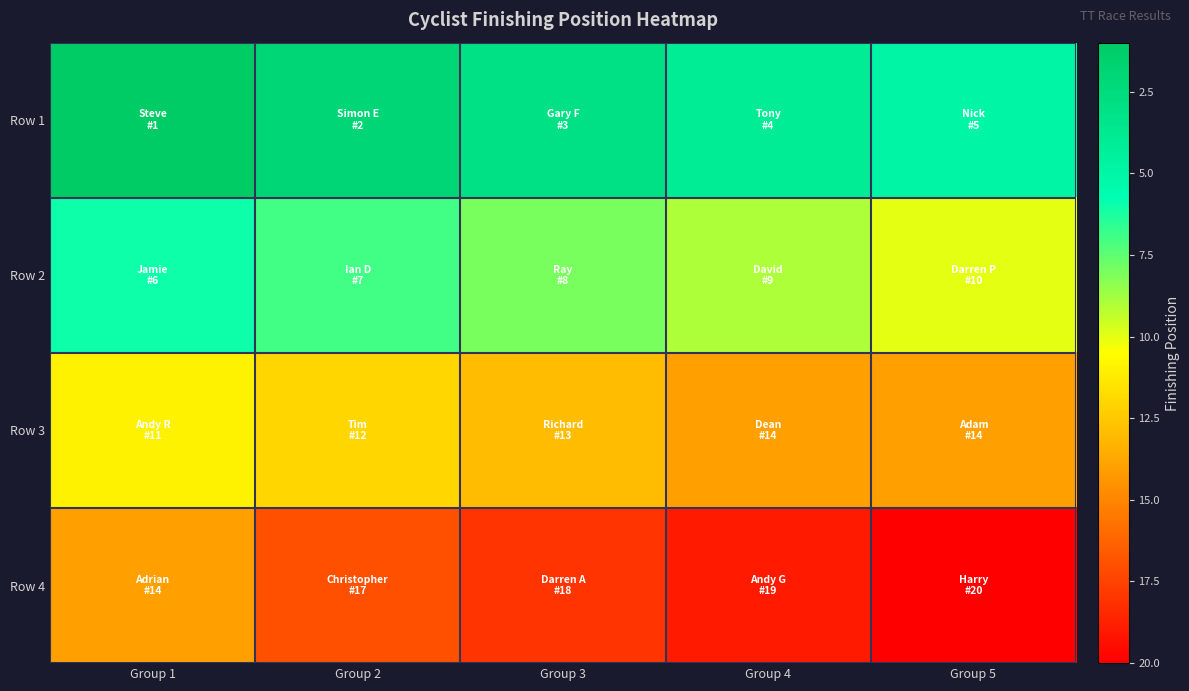

Reading left to right, extract all data points from this chart.

Row 1: Group 1=1	Group 2=2	Group 3=3	Group 4=4	Group 5=5
Row 2: Group 1=6	Group 2=7	Group 3=8	Group 4=9	Group 5=10
Row 3: Group 1=11	Group 2=12	Group 3=13	Group 4=14	Group 5=14
Row 4: Group 1=14	Group 2=17	Group 3=18	Group 4=19	Group 5=20